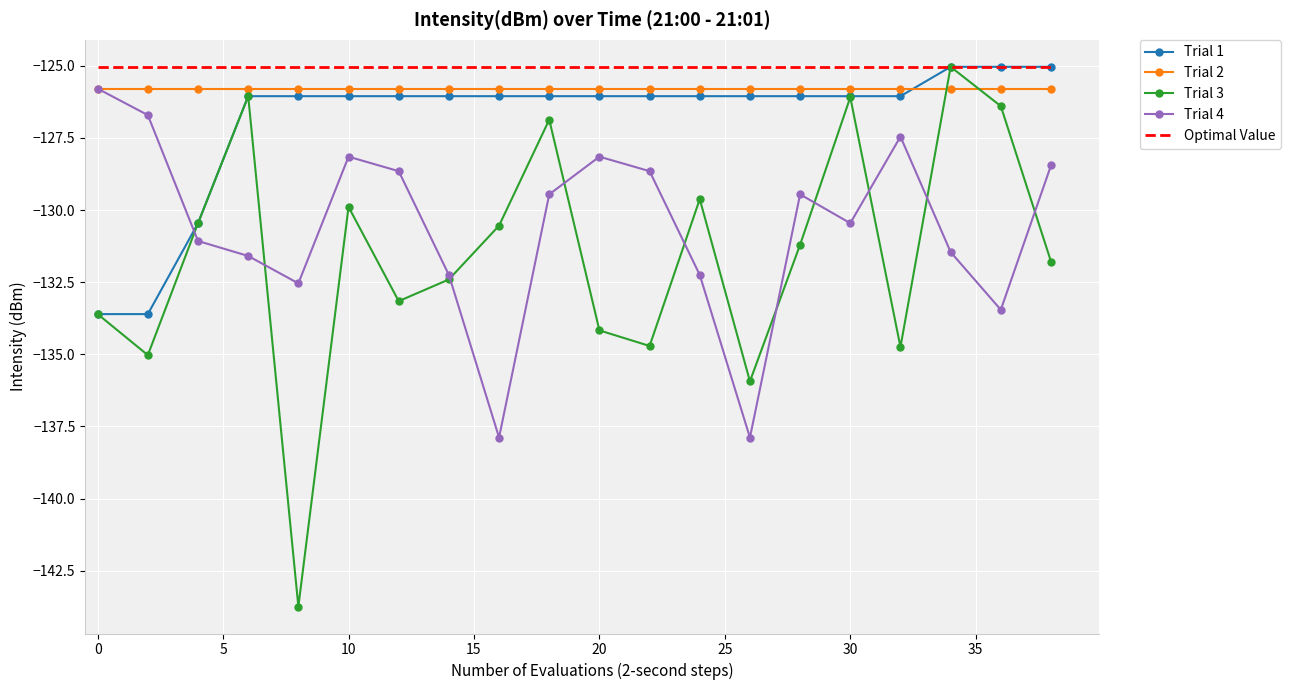

Which series has the widest spread of values?

Trial 3